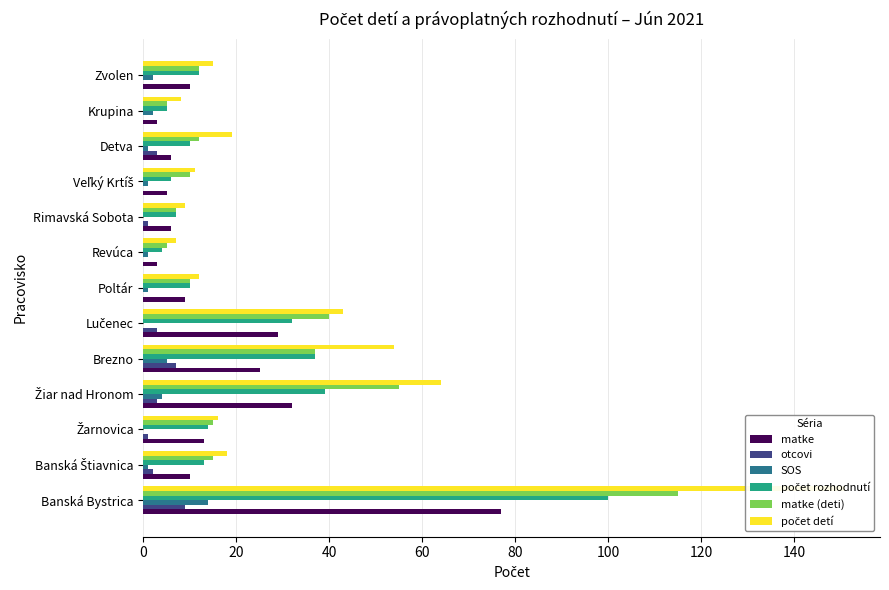

What position from the left is Krupina?

12